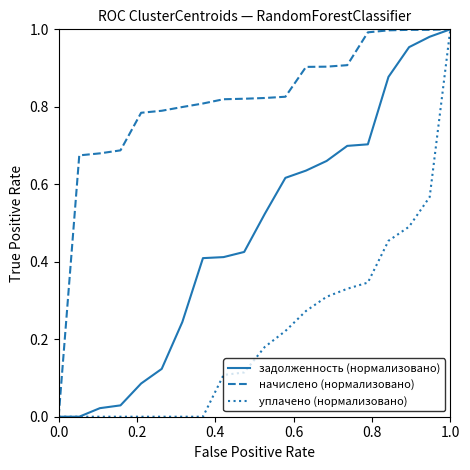

List the series in order of their overall mean, lowest first.

уплачено (нормализовано), задолженность (нормализовано), начислено (нормализовано)